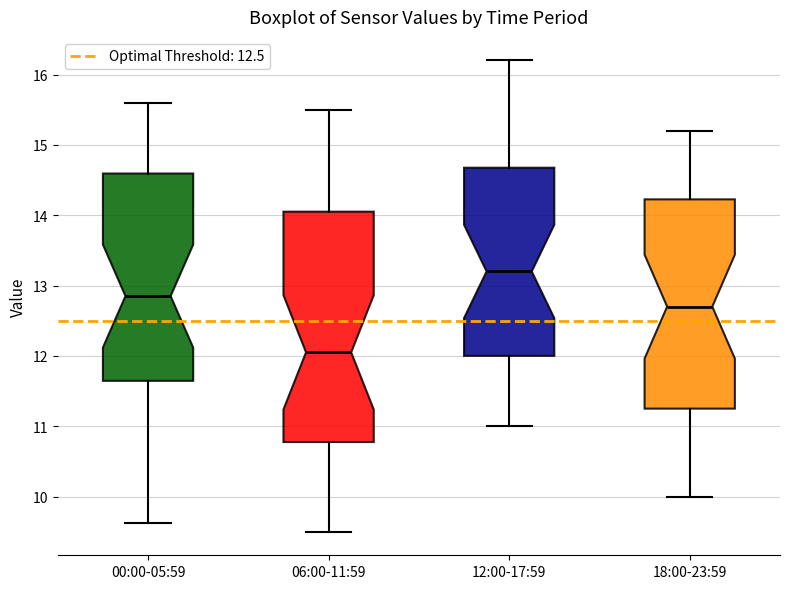

Which box is the tallest, from its lower edge to its upper edge?

06:00-11:59